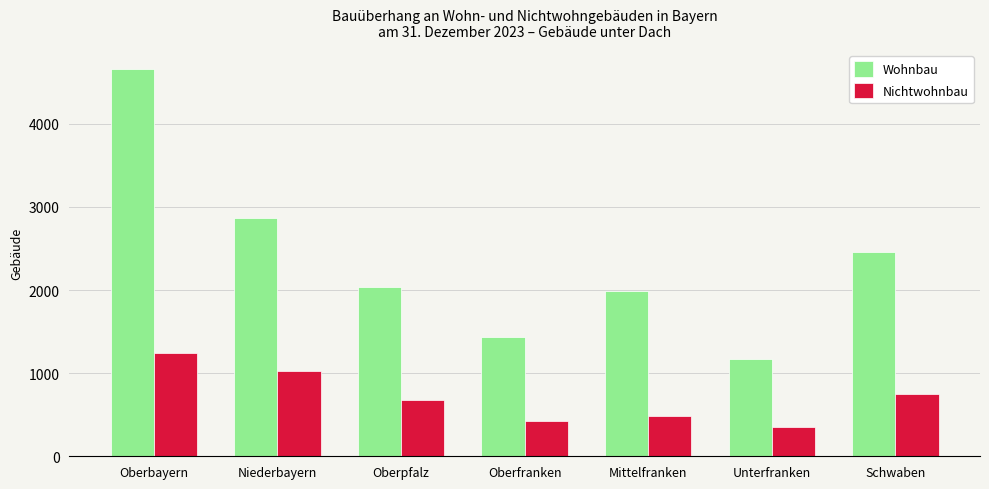

Reading left to right, extract all data points from this chart.

Wohnbau: Oberbayern=4655	Niederbayern=2866	Oberpfalz=2041	Oberfranken=1438	Mittelfranken=1984	Unterfranken=1171	Schwaben=2463
Nichtwohnbau: Oberbayern=1240	Niederbayern=1031	Oberpfalz=675	Oberfranken=422	Mittelfranken=483	Unterfranken=358	Schwaben=745